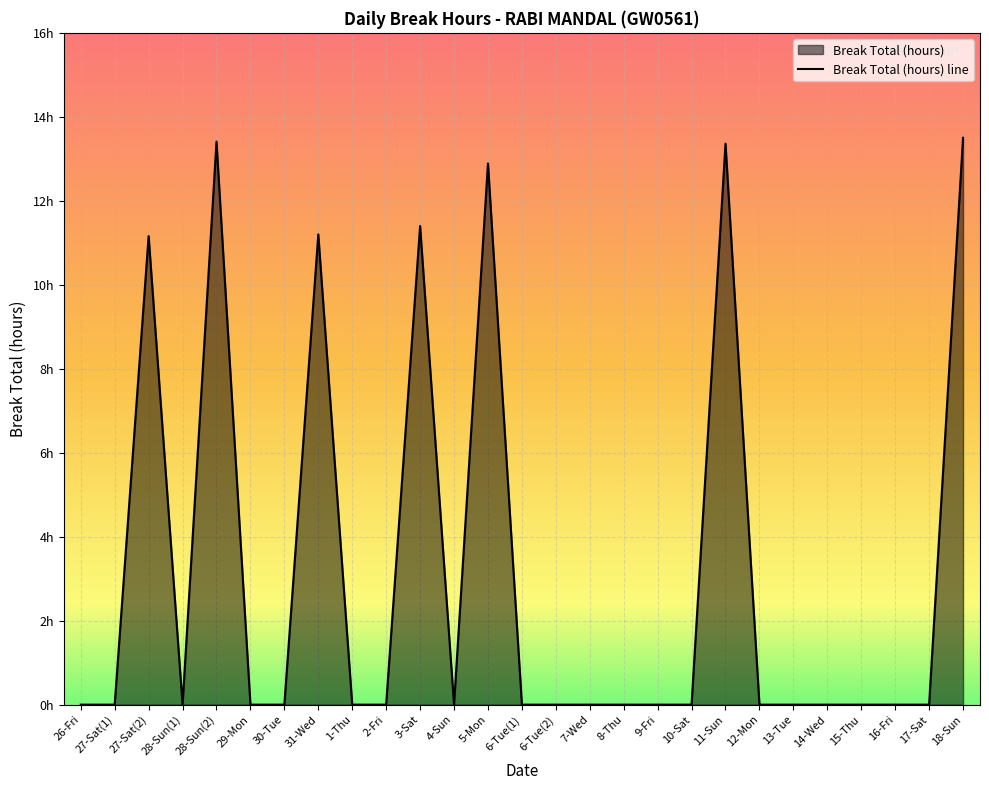

True or false: the data shows 13.5 at 18-Sun.

True